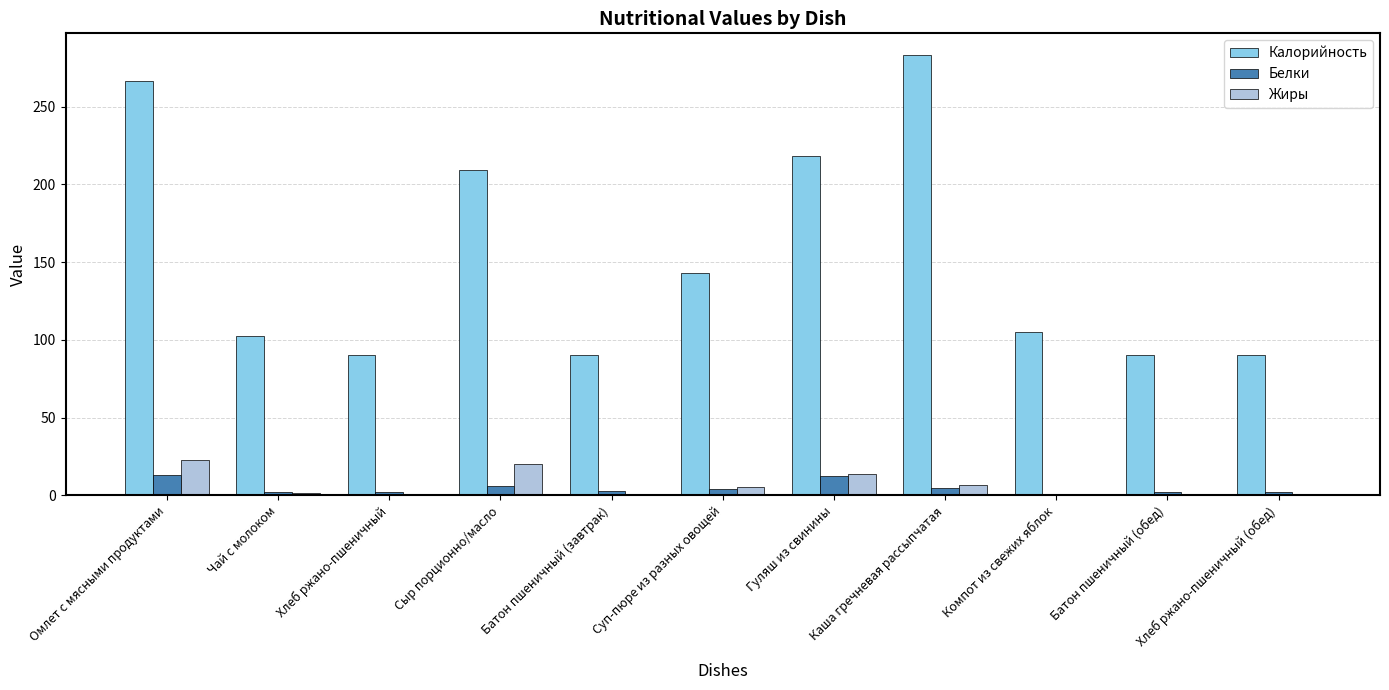

Are the bars horizontal?

No